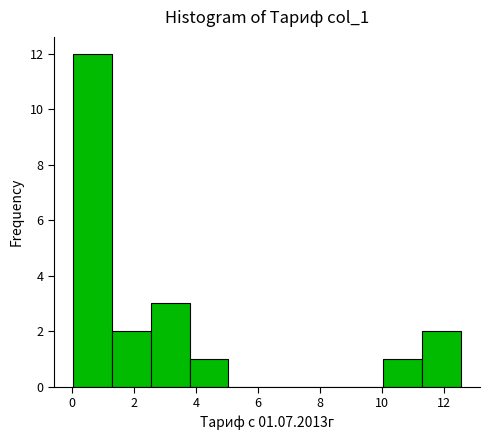

Reading left to right, transcribe this chart: for each bar, give the range it covers on the x-axis and its height. Neither the bar edges nor the heights are printed on the chart, so give them approximately, as read against the axes.

0.0 to 1.2: 12
1.2 to 2.6: 2
2.6 to 3.8: 3
3.8 to 5.0: 1
5.0 to 6.2: 0
6.2 to 7.6: 0
7.6 to 8.8: 0
8.8 to 10.0: 0
10.0 to 11.2: 1
11.2 to 12.6: 2